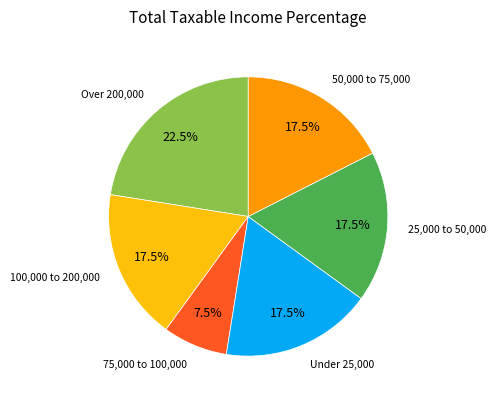

Is there a majority slice in this chart?

No